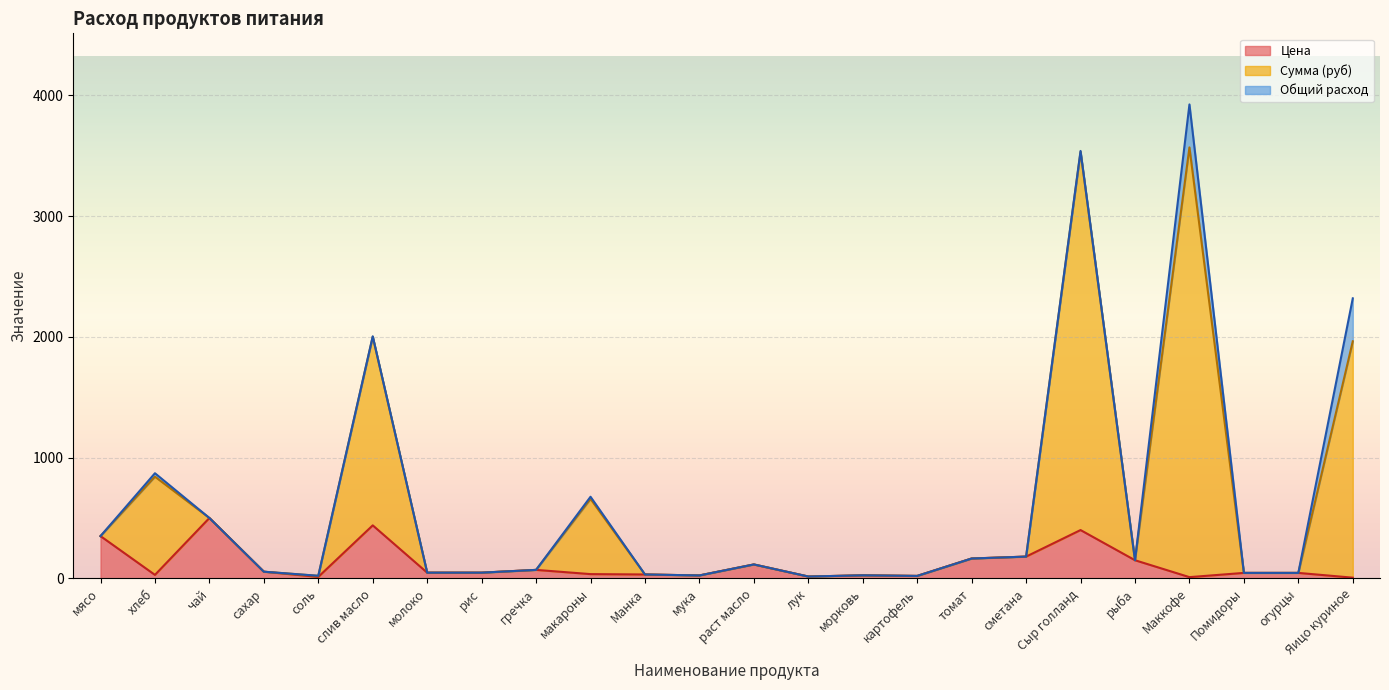

The Цена series shows 622.1 at слив масло. True or false?

False